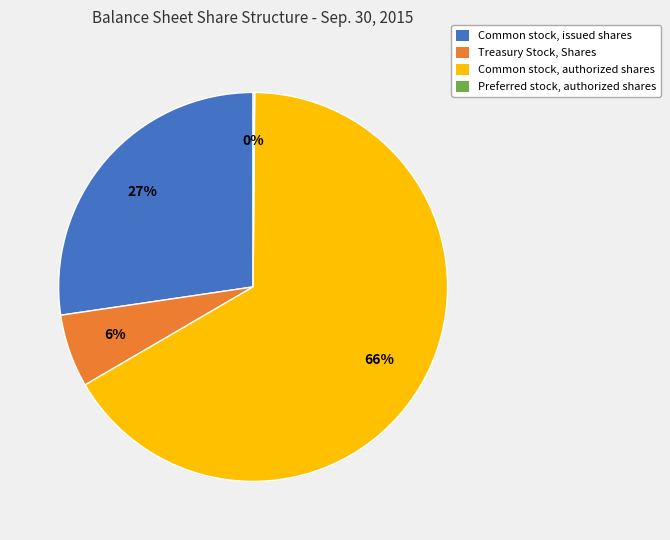

What is the largest slice in the pie chart?

Common stock, authorized shares